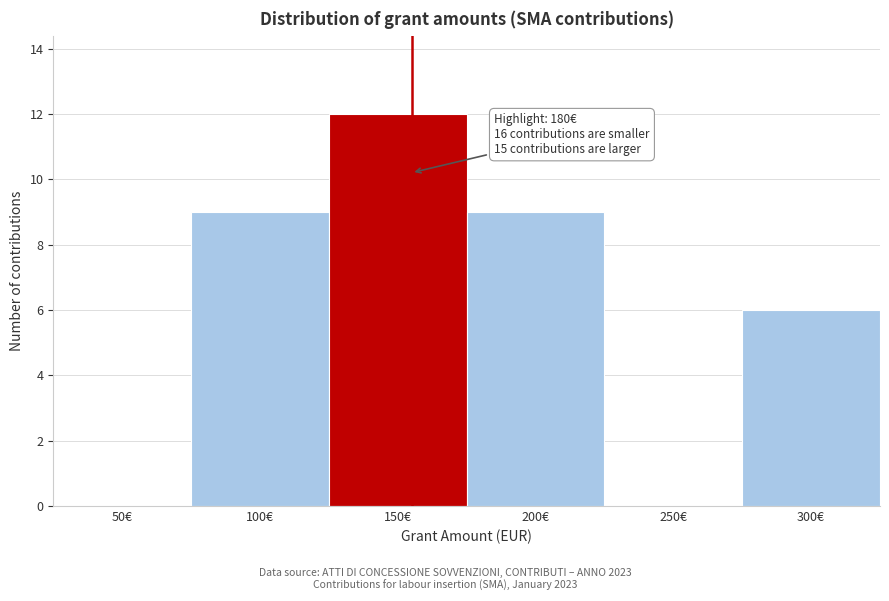

Reading left to right, extract all data points from this chart.

50€=0	100€=9	150€=12	200€=9	250€=0	300€=6